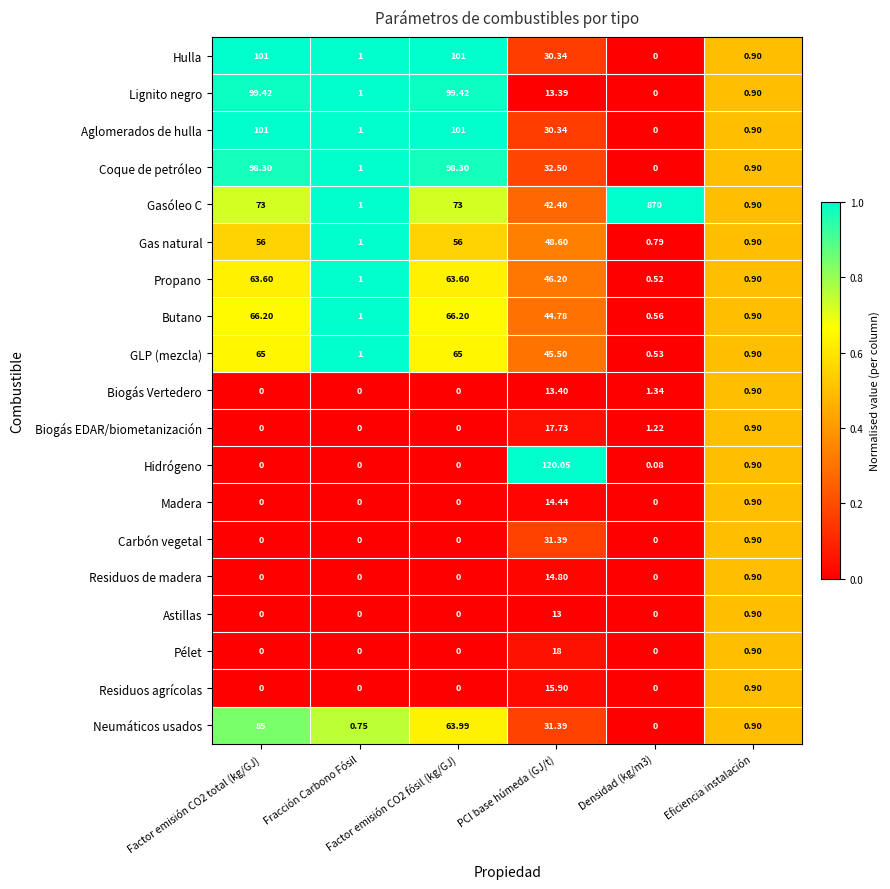

Count the number of data series in this chart.

19